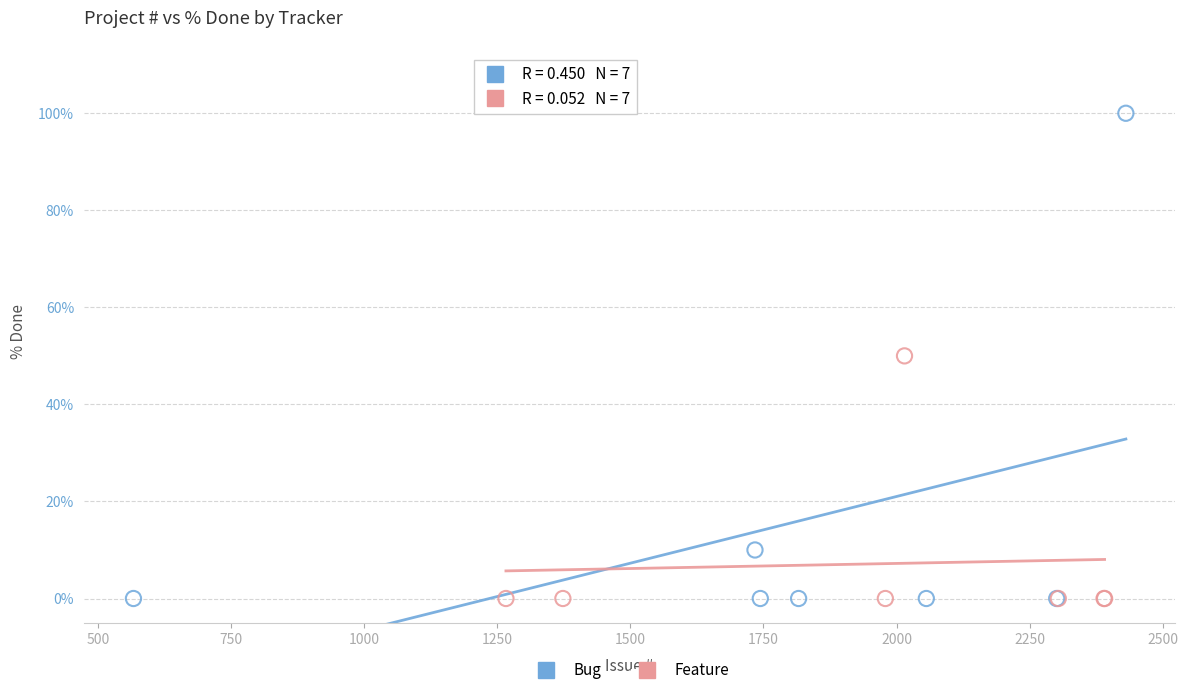

Which series has the widest spread of Y values?

Bug